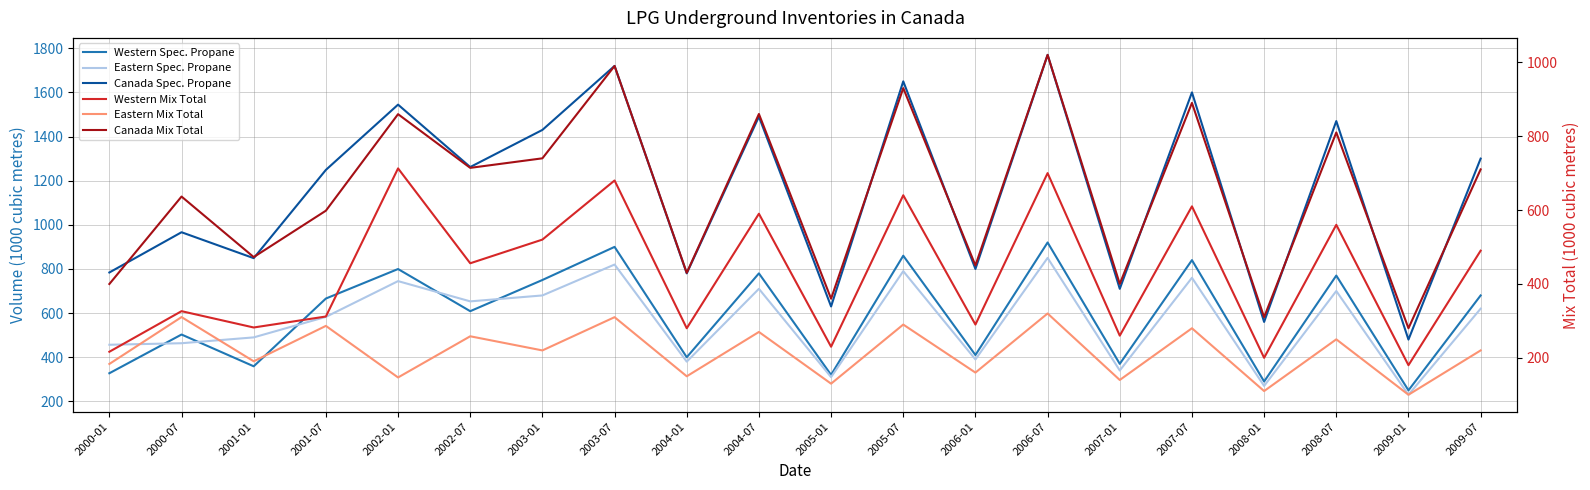

In Canada Mix Total, how many points are lower than both neighbors (excluding endpoints)?

8